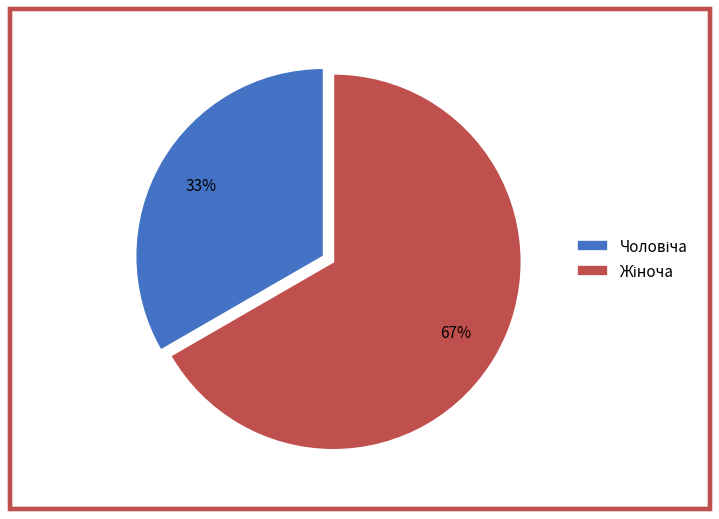

Does any single category account for the majority?

Yes